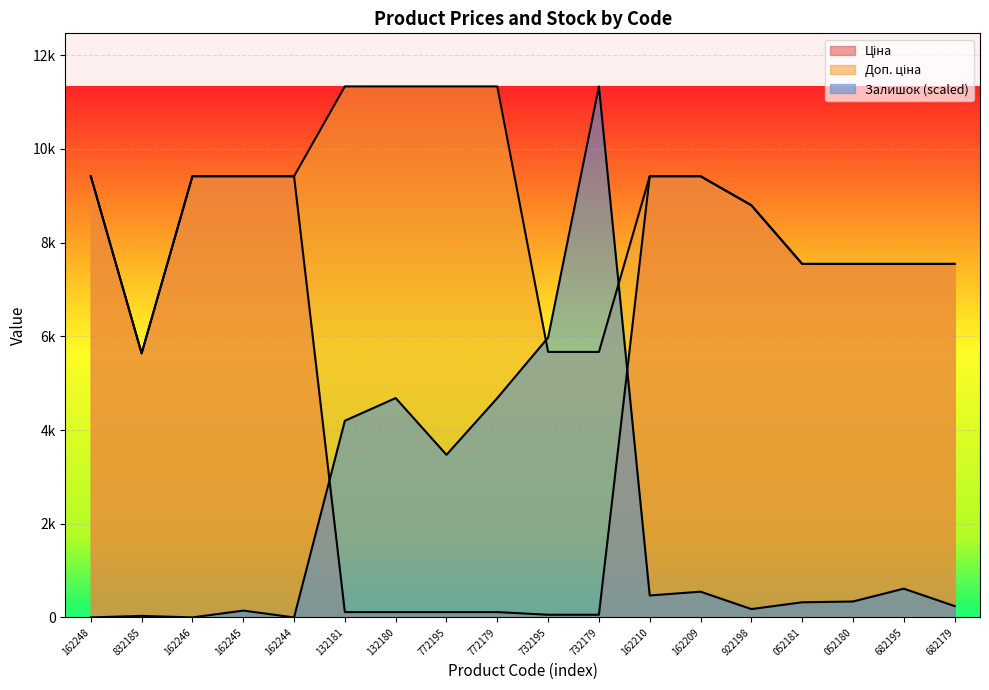

What is the total value across all series at 922198?

17772.8